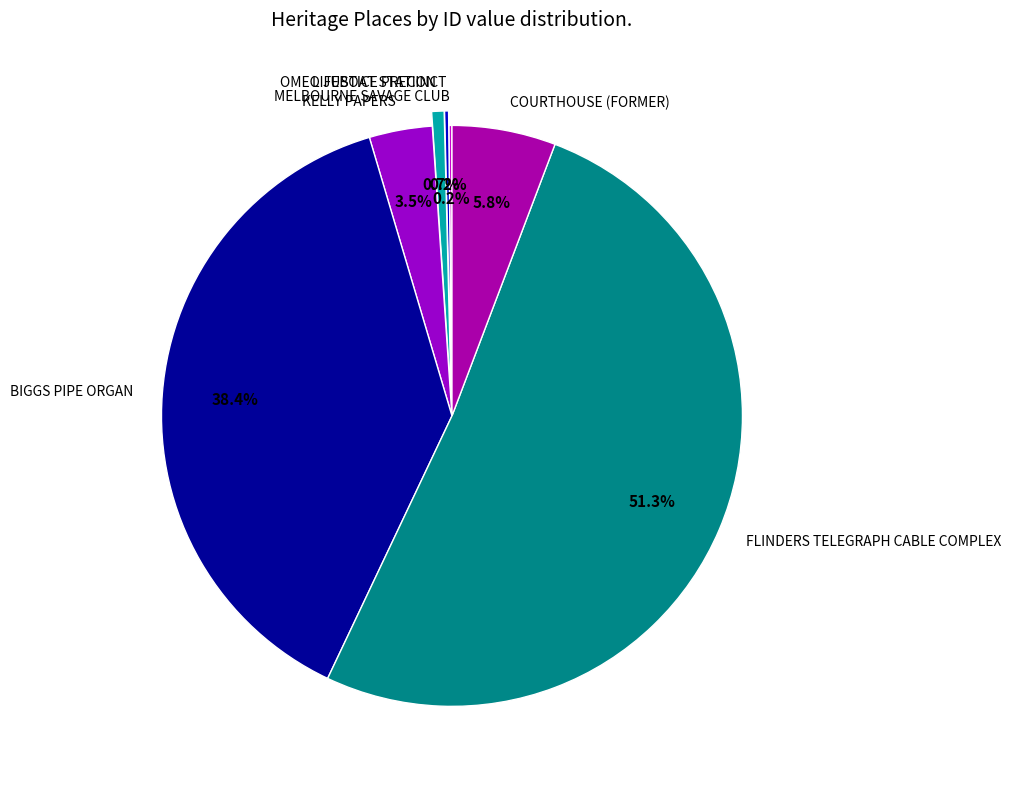

Which has a higher value, BIGGS PIPE ORGAN or COURTHOUSE (FORMER)?

BIGGS PIPE ORGAN